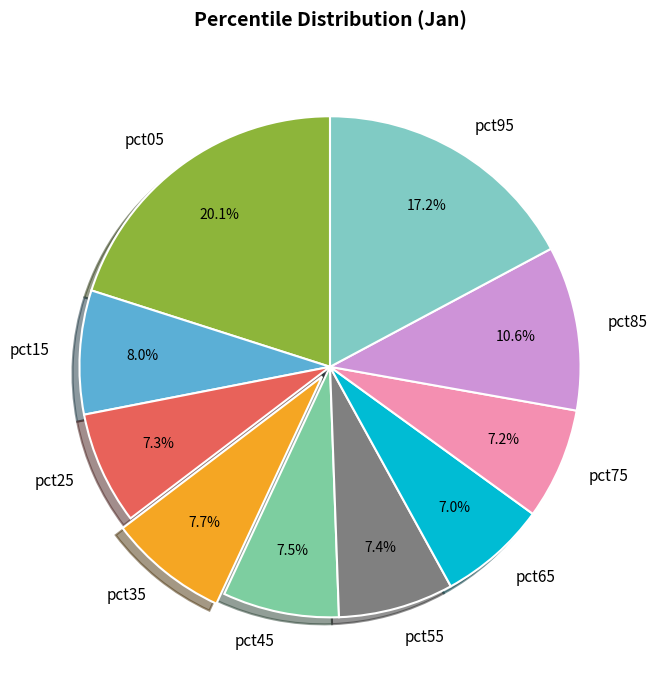

To the nearest percent, what portion does pct05 represent?

20%